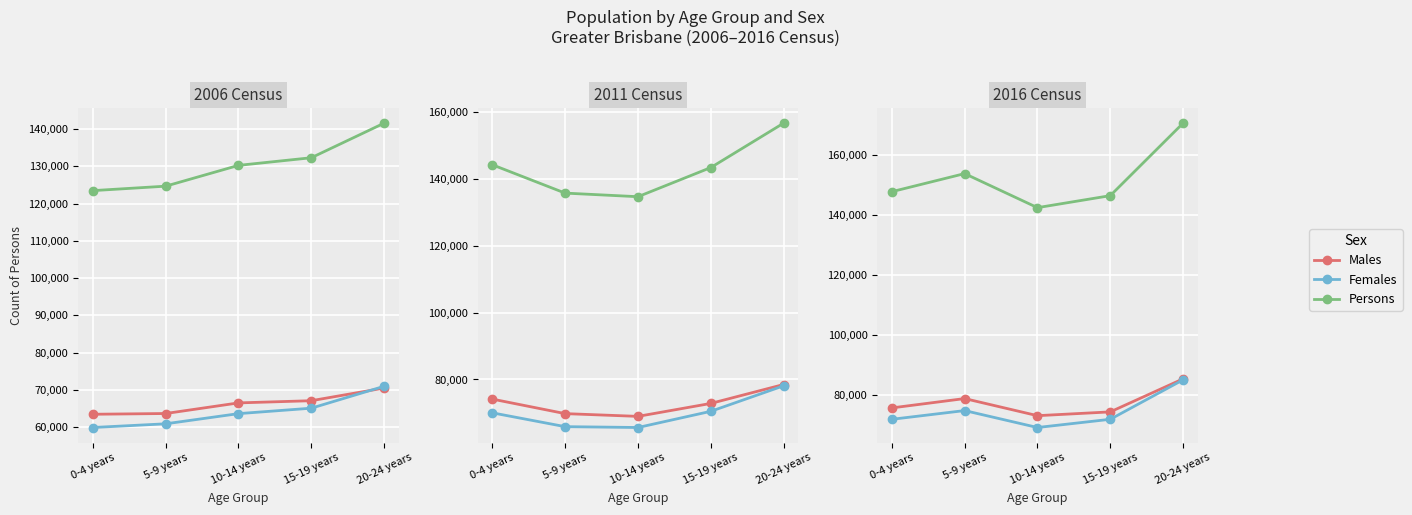

What is the label of the 3rd point from the left?

10-14 years